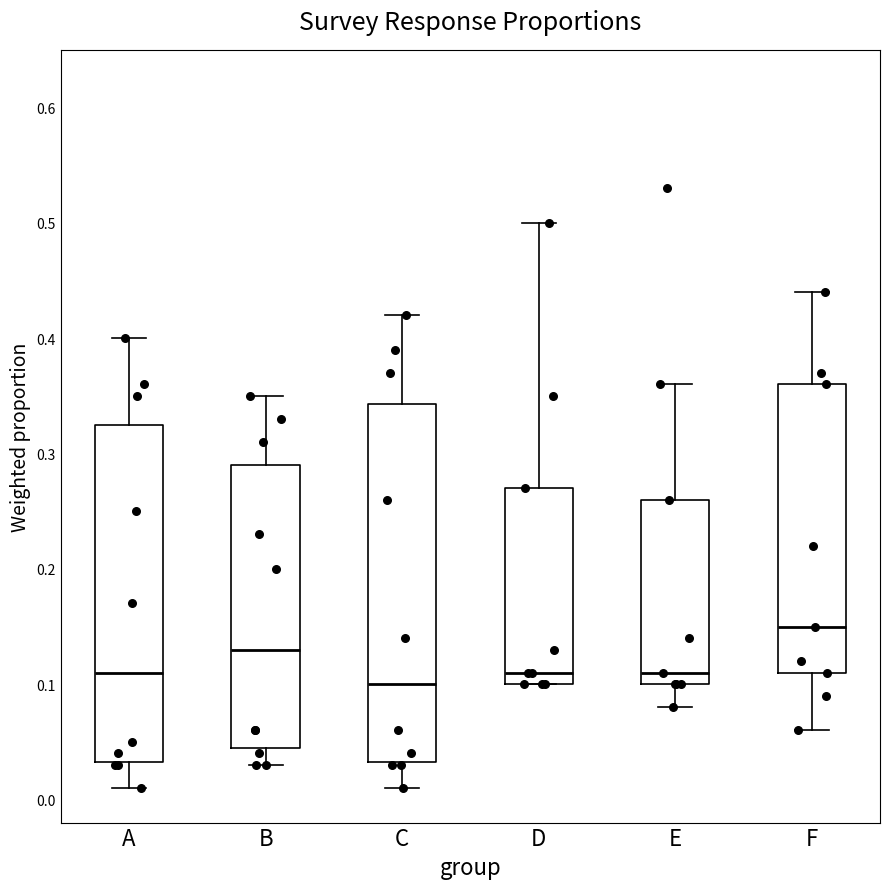

Which box is the tallest, from its lower edge to its upper edge?

C